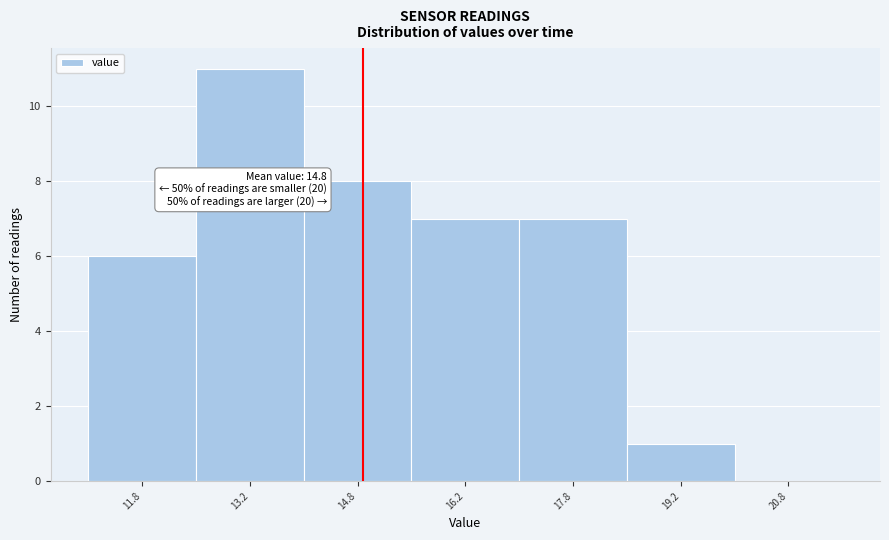

Which range on the x-axis has the tallest bar?

12.5 to 14.0